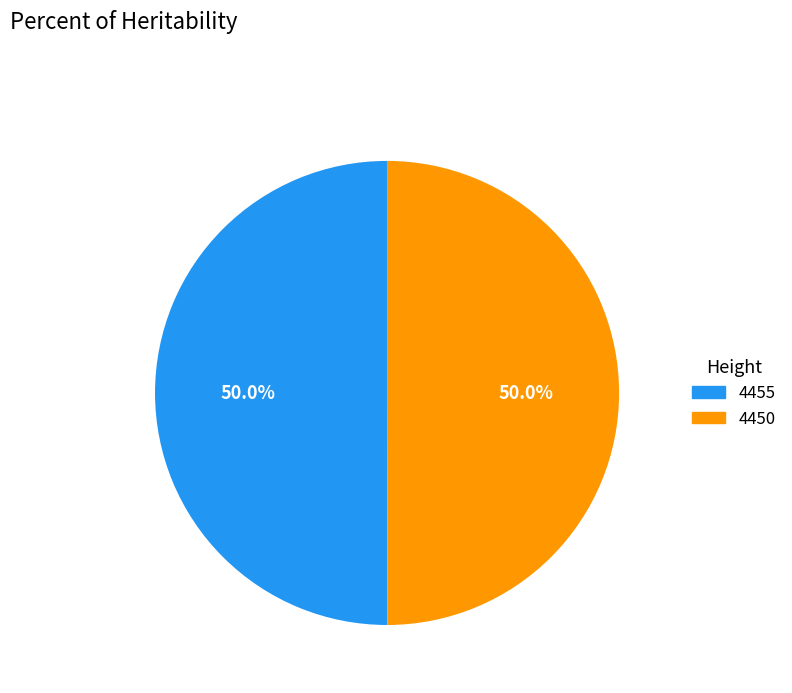

What is the ratio of the value at 4450 to the value at 4455?

1.0